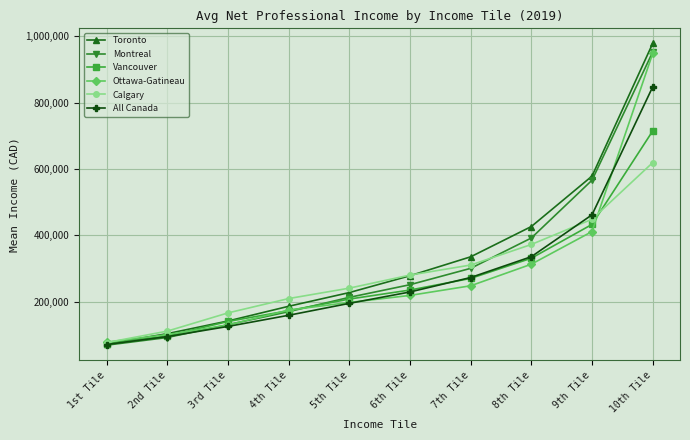

Which label corresponds to the largest value in the chart?

10th Tile